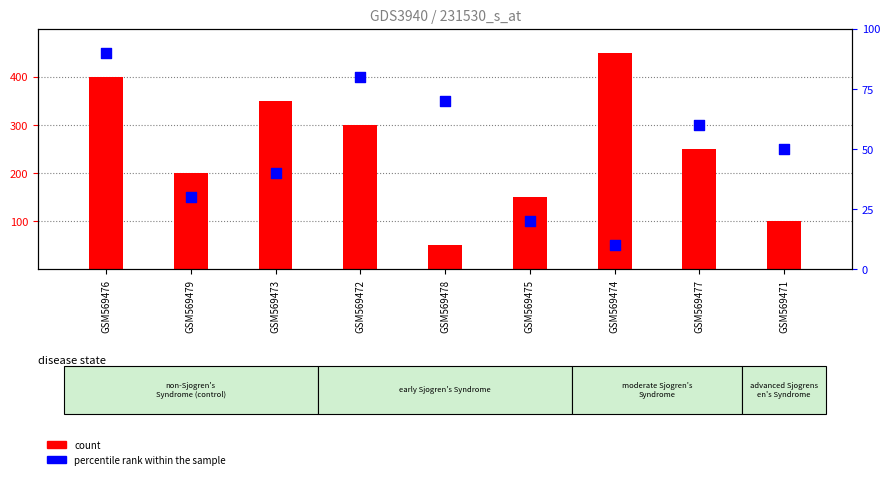

What are all the series names shown in the legend?

count, percentile rank within the sample